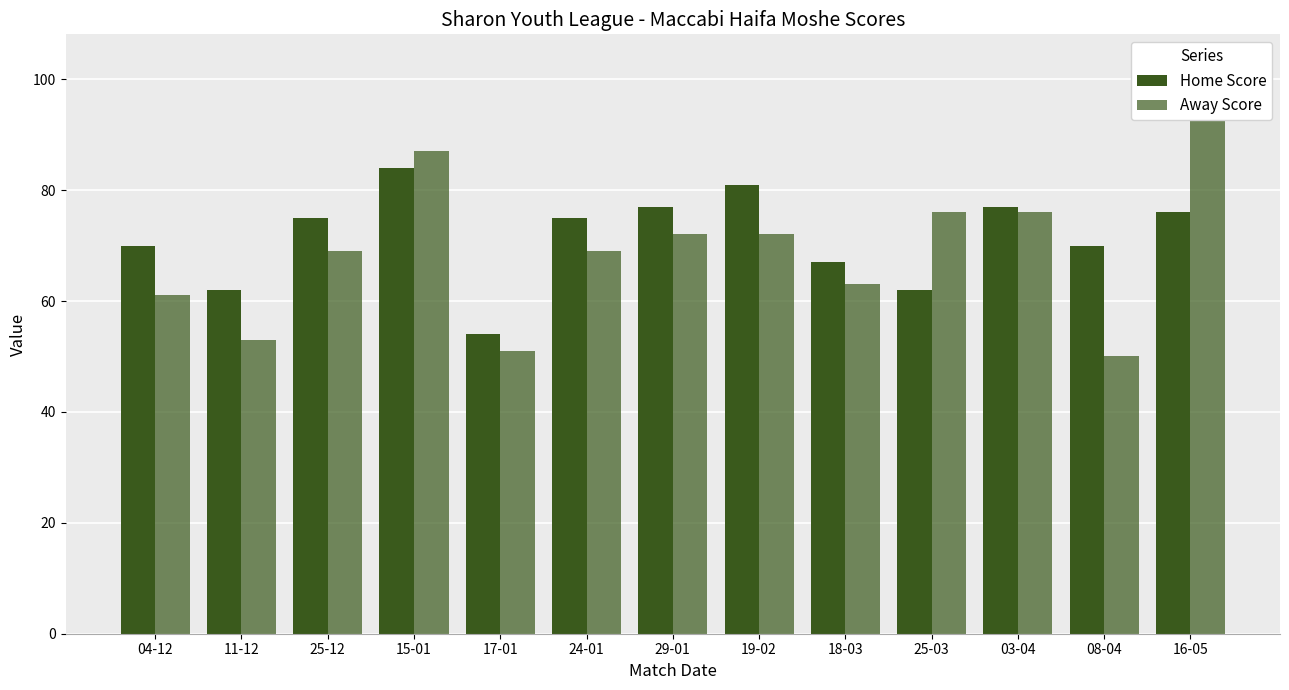

What is the difference between the maximum and minimum values in the Home Score series?

30